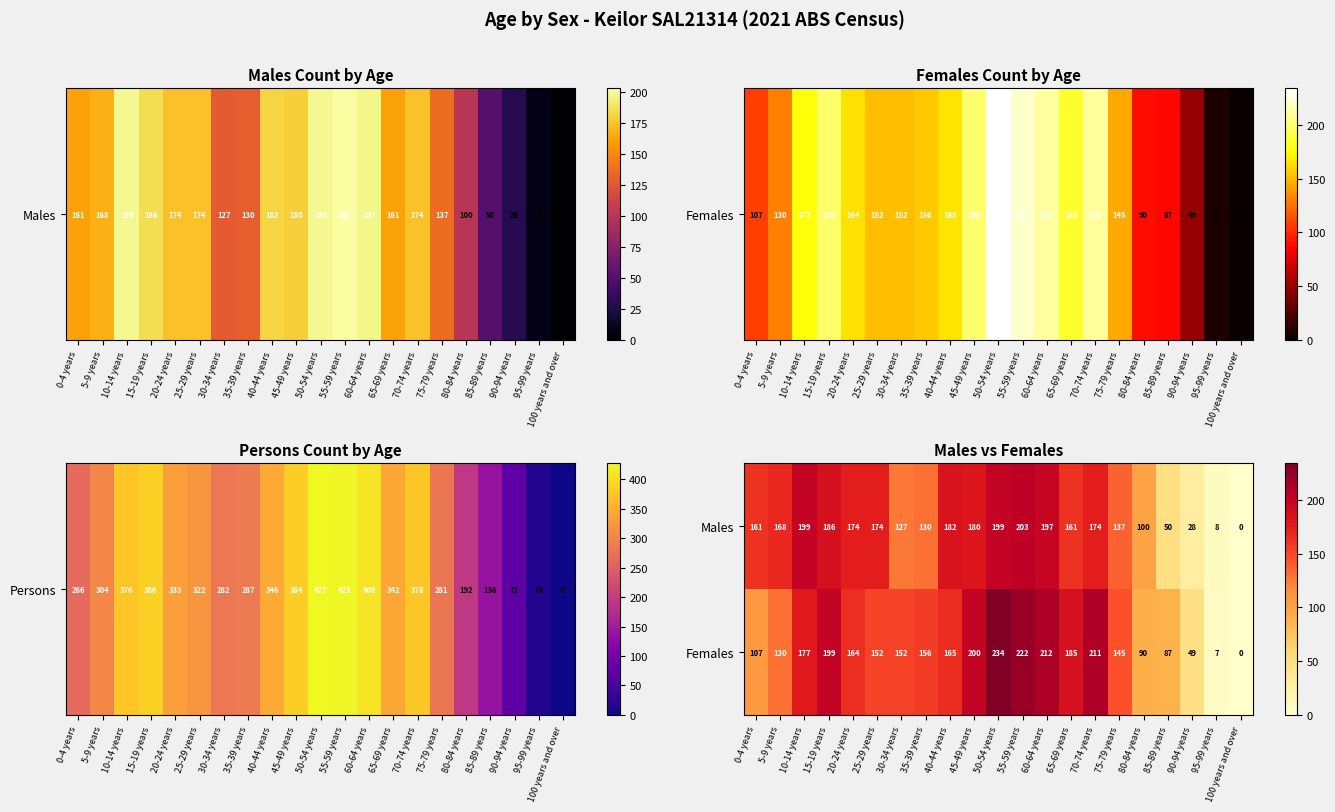

How many series are shown in this chart?

2